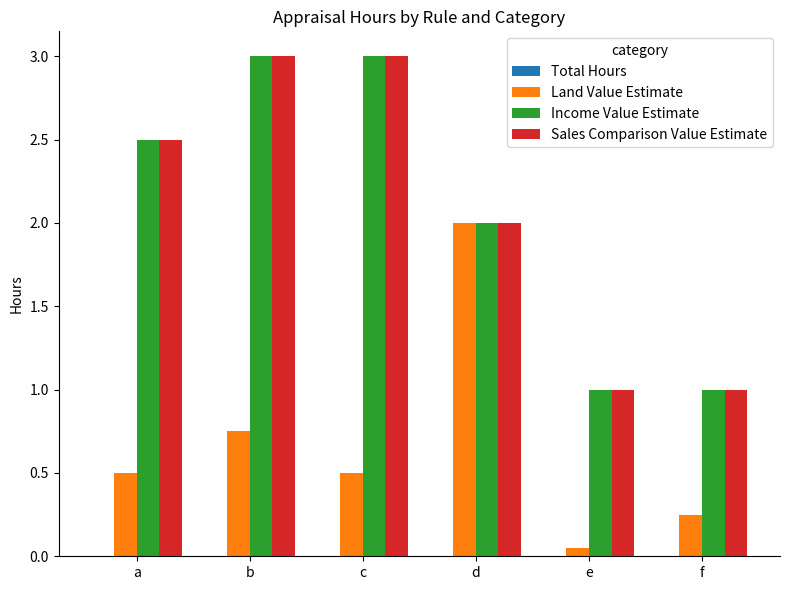

The value of Land Value Estimate at a is 0.5. True or false?

True